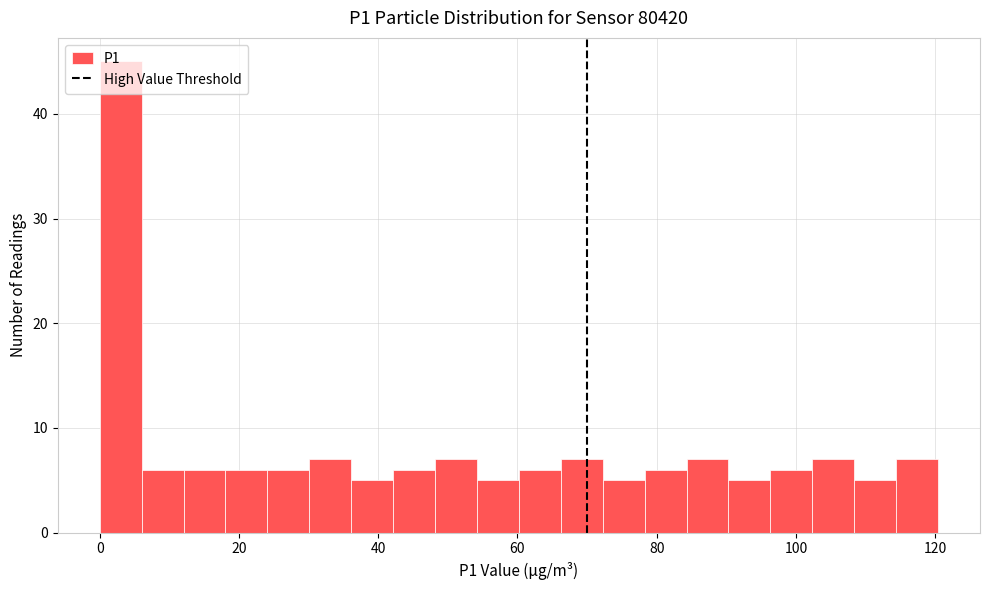

Read against the x-axis, roughly where is the centre of the tallest bar?

4